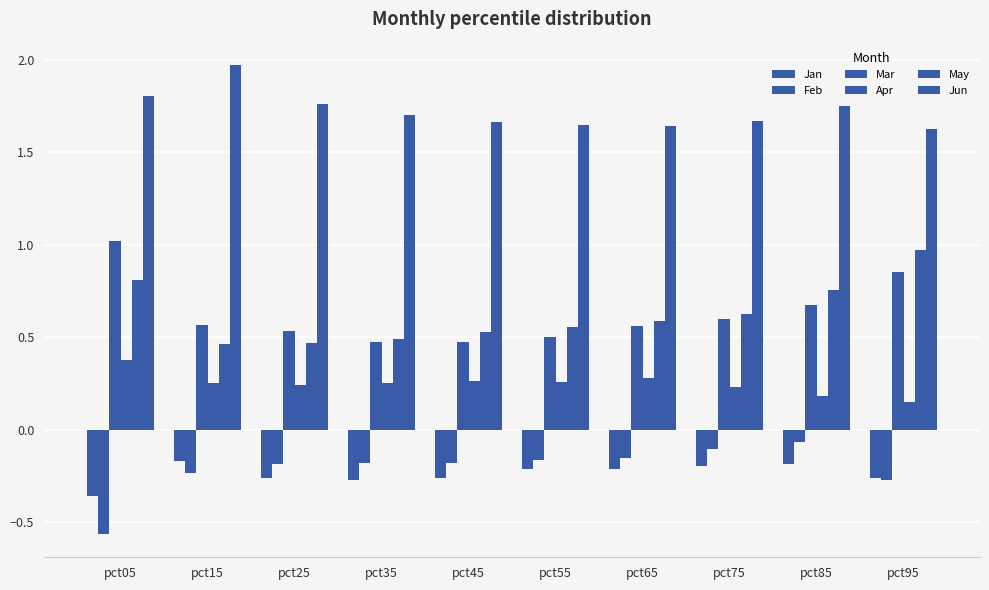

How many data points does each series have?

10